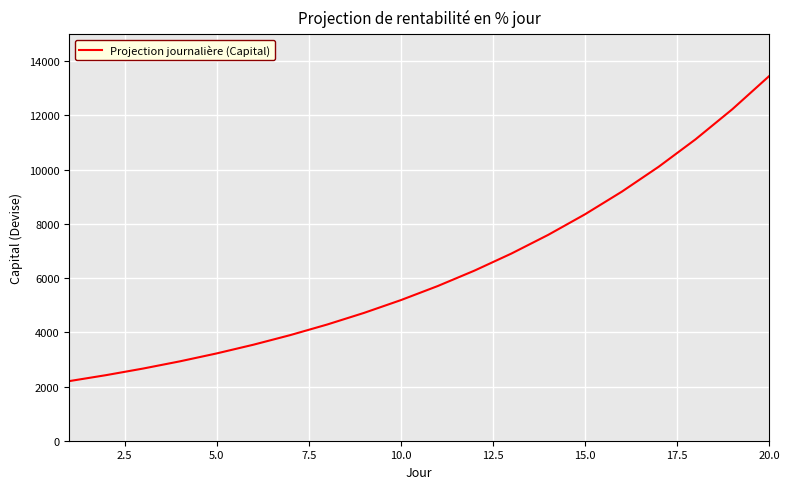

What is the greatest value displayed?

13455.0